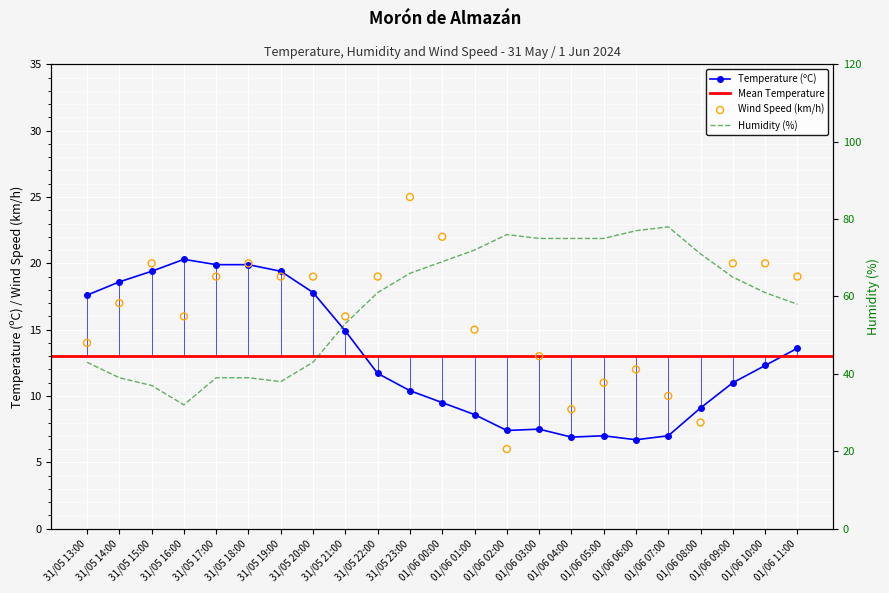

Which series contains the highest Y value?

Humidity (%)